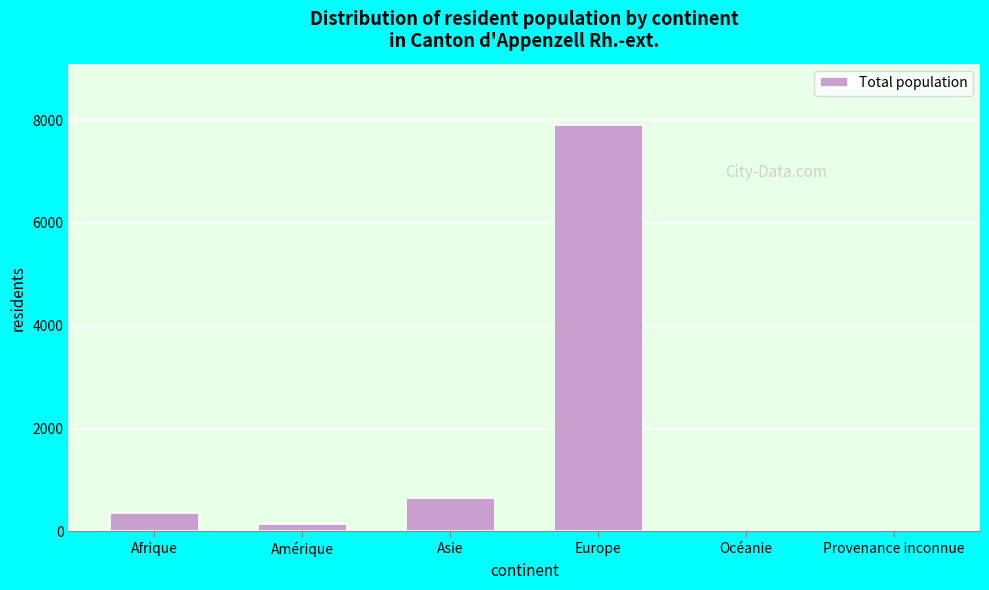

Where is the data nearest to the value 3955?

Asie